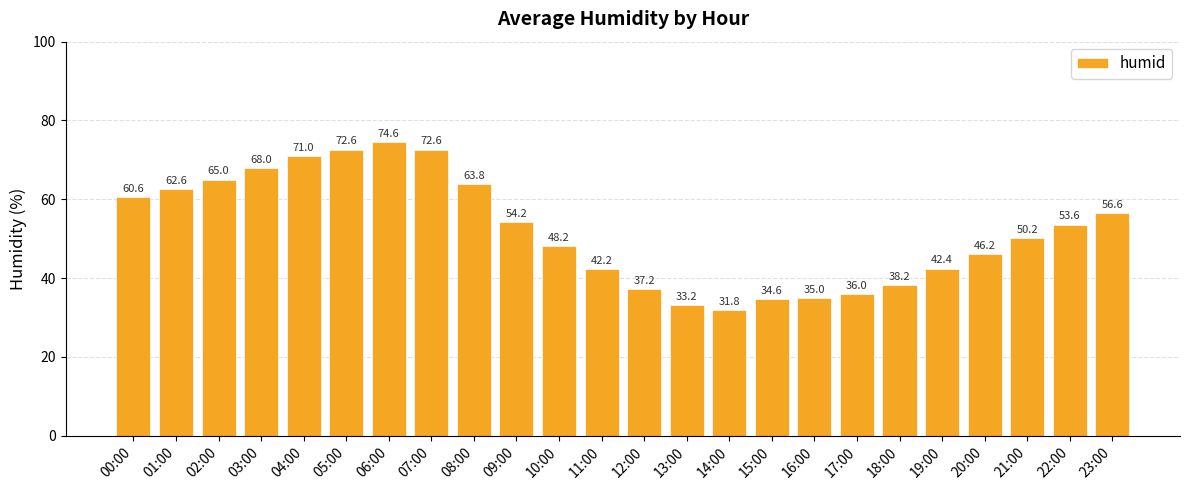

How many bars are there in total?

24